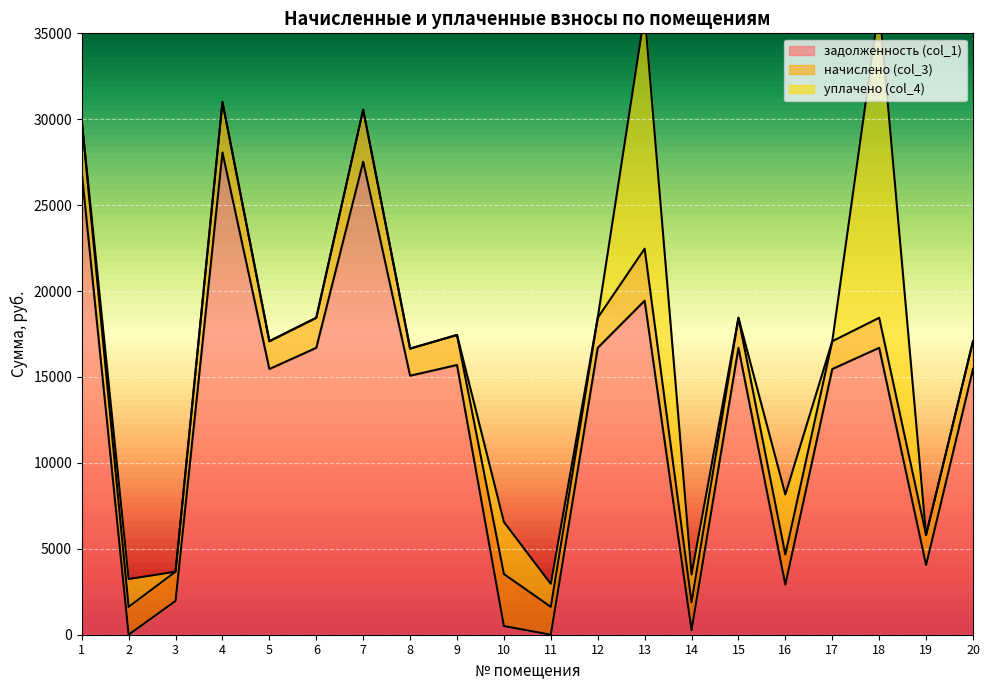

What is the maximum value for задолженность (col_1)?

28066.2